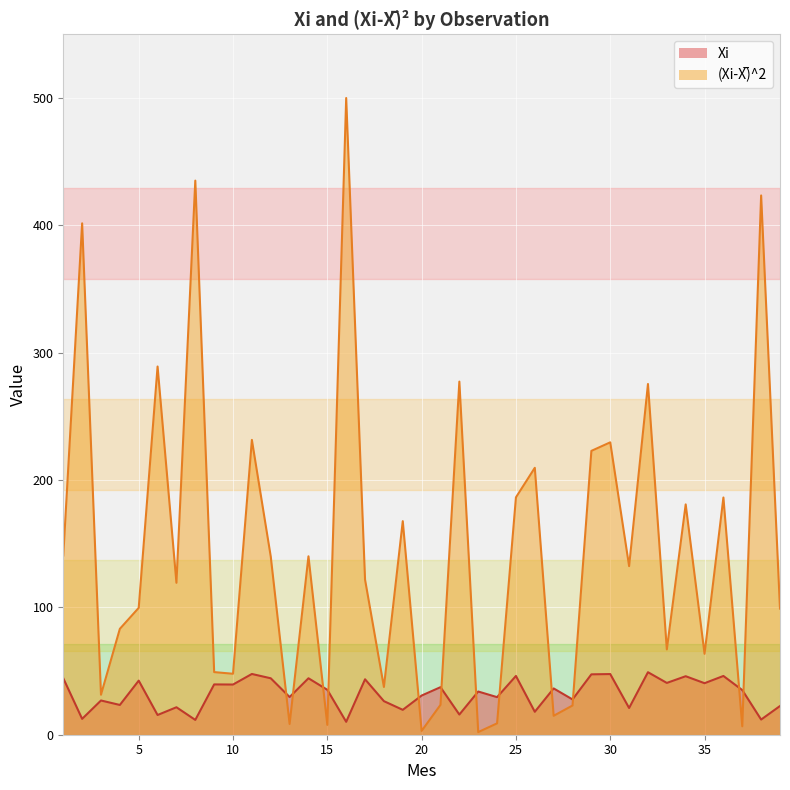

What is the average value of the (Xi-X̅)^2 series?

145.8